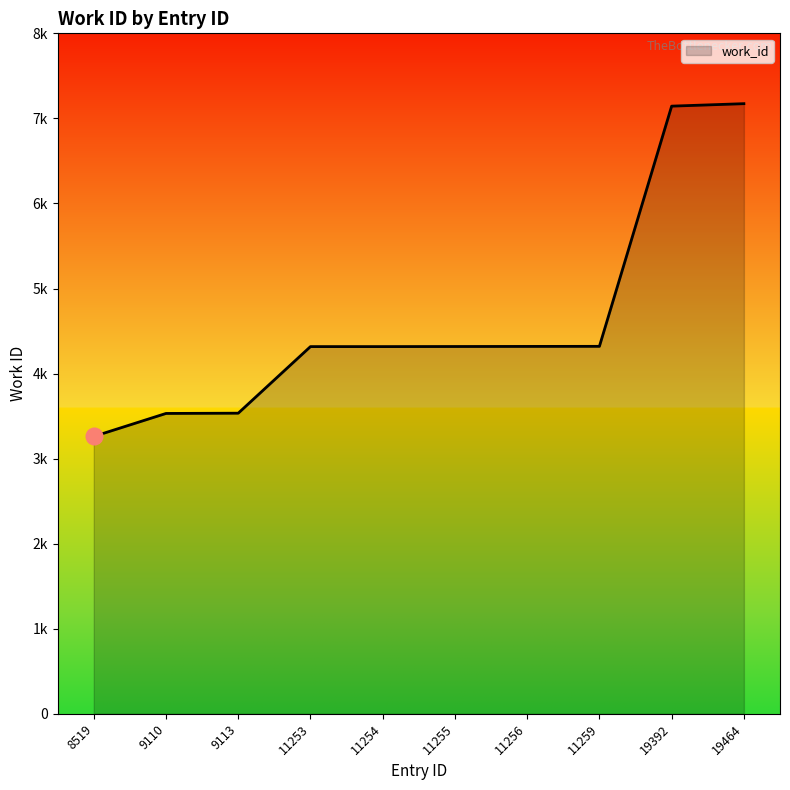

Which category has the highest value across all series?

19464